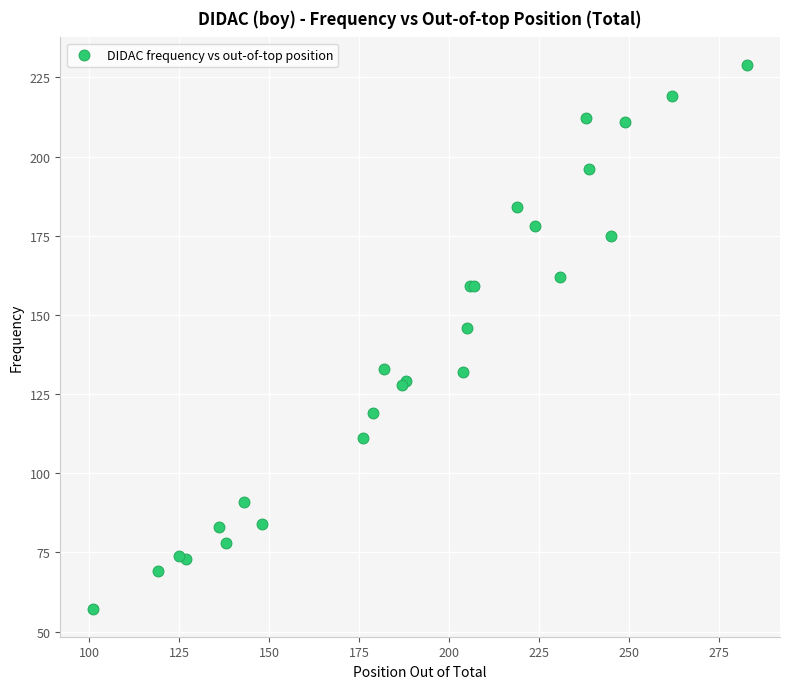

What Y value in the scatter plot is closest to 143?

146